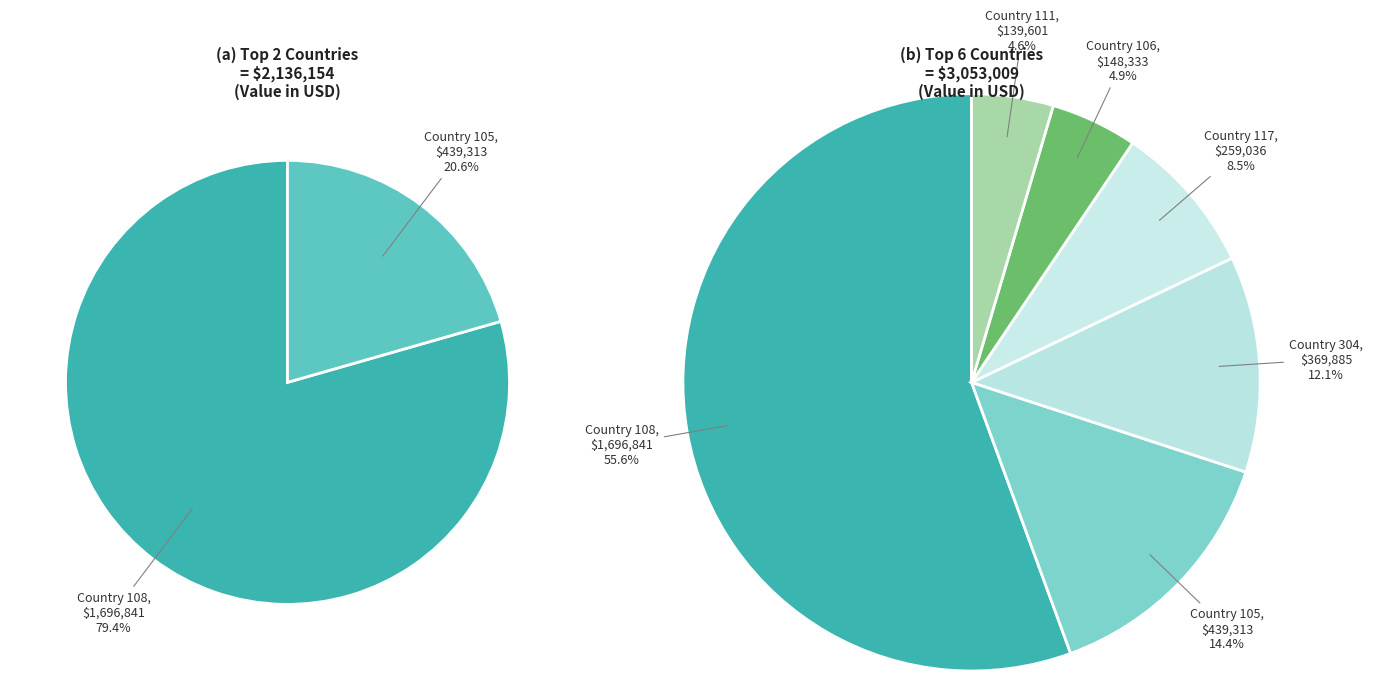

Is the sum of 105 and 205 greater than half?

No